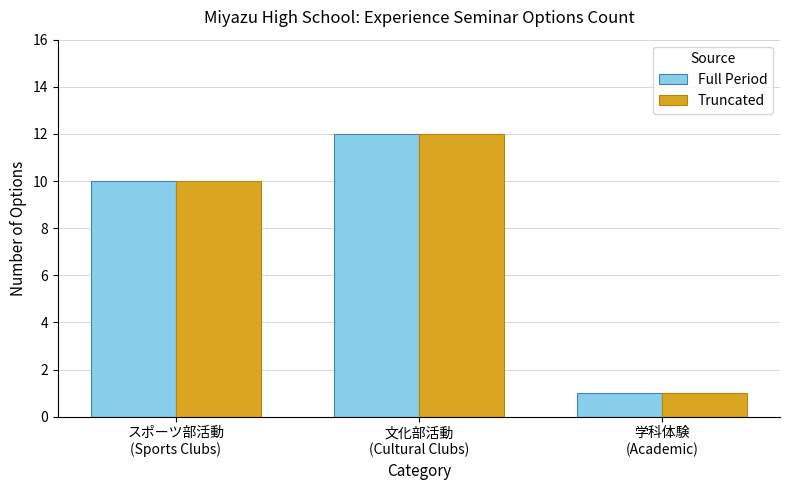

What is the sum of all Truncated values?

23